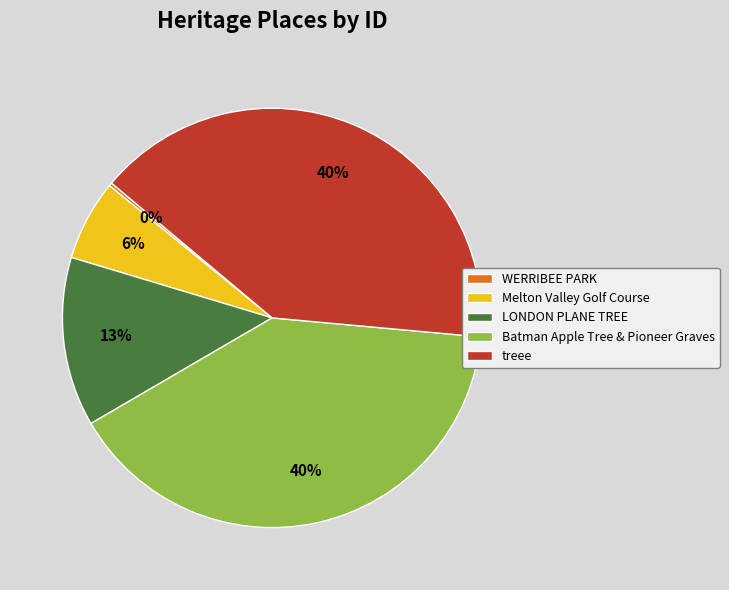

Is there any slice that represents more than half of the pie?

No